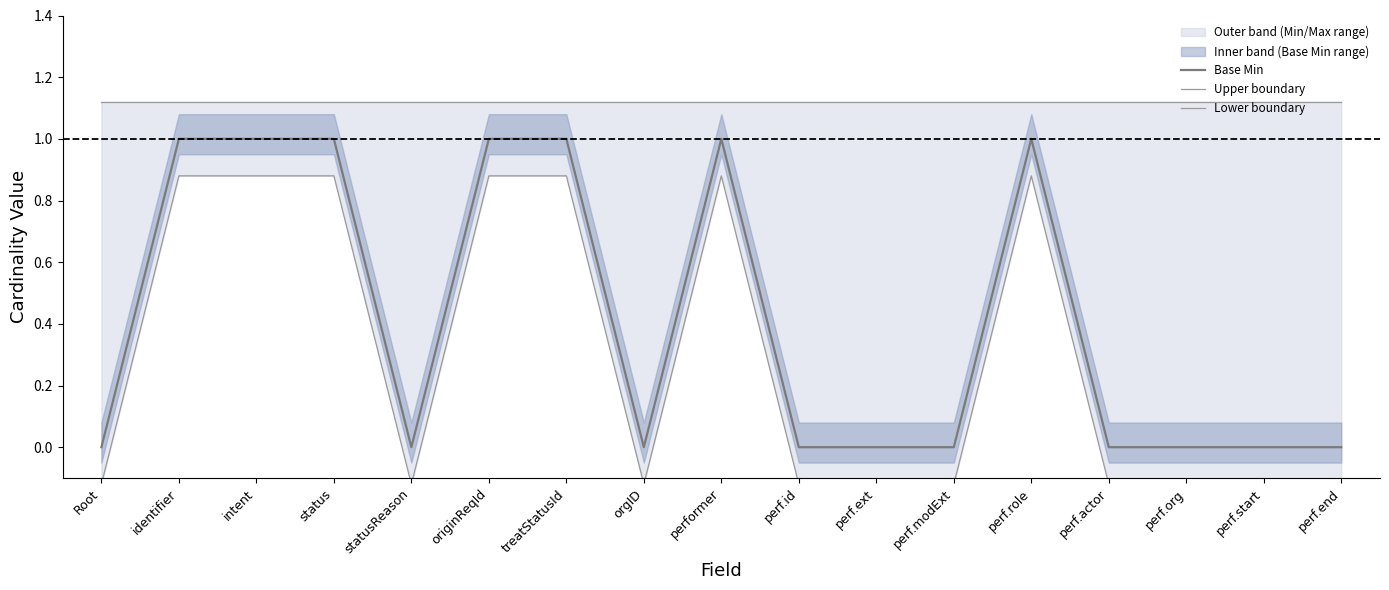

What is the label of the 3rd point from the left?

intent